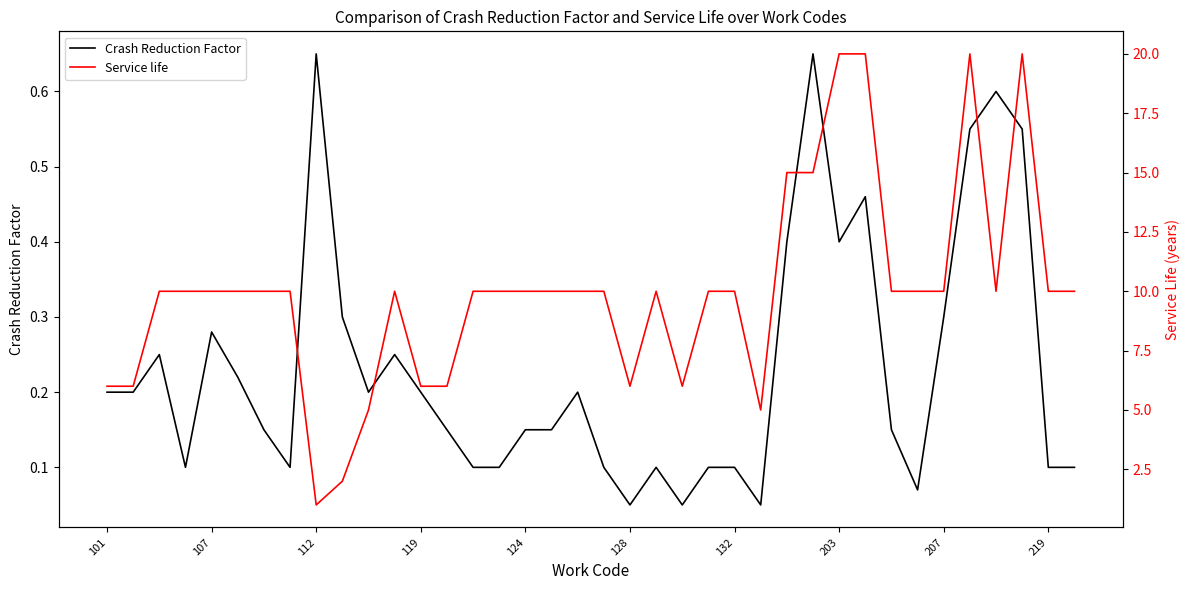

In Crash Reduction Factor, how many points are lower than both neighbors (excluding endpoints)?

8